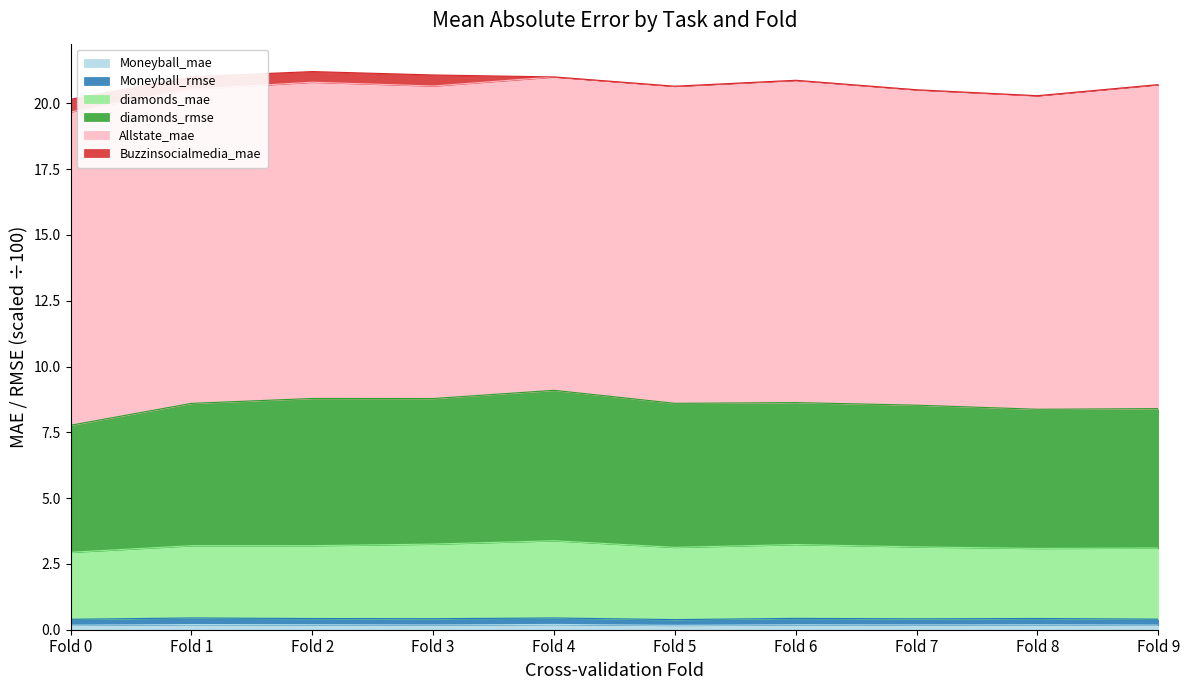

True or false: Moneyball_rmse and diamonds_rmse cross at least once.

False